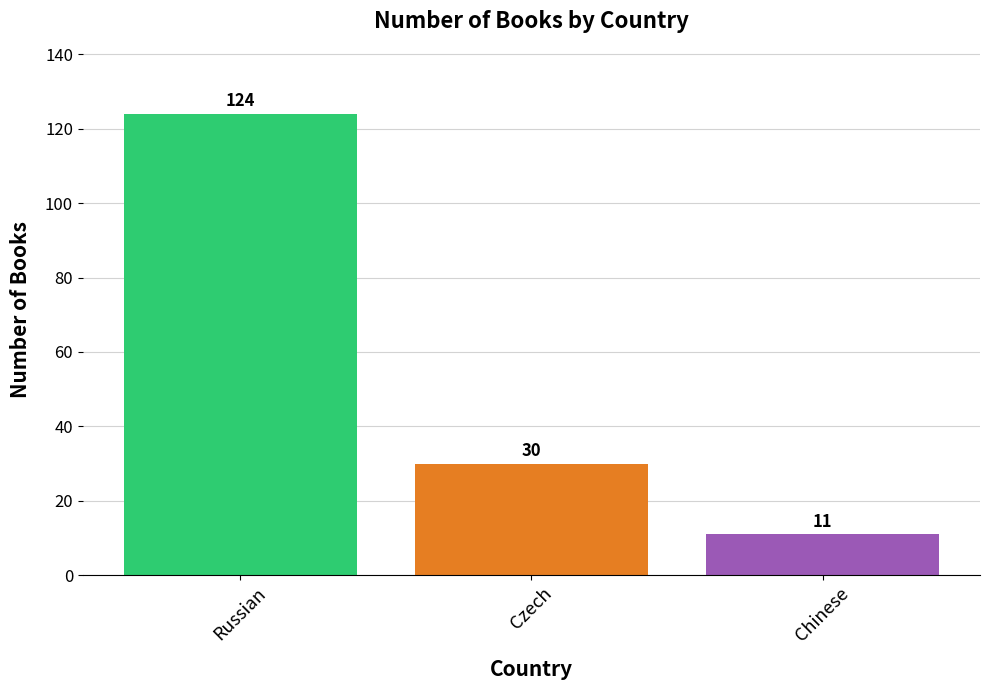

Which category has the lowest value across all series?

Chinese